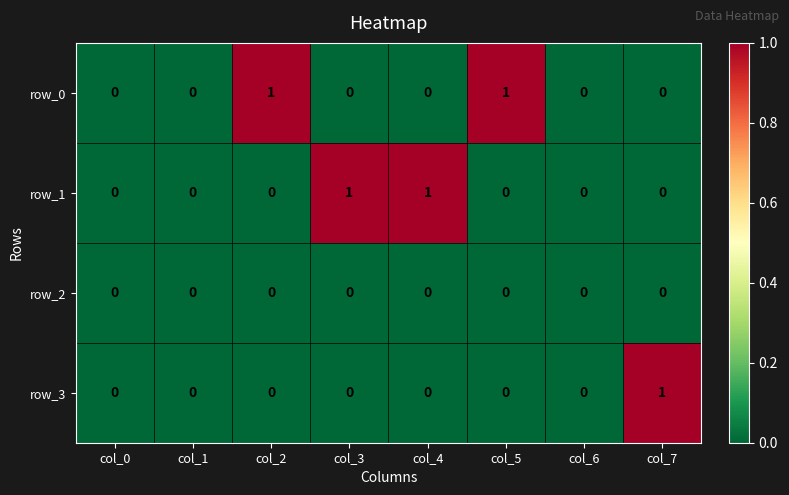

The row_2 series shows 0 at col_0. True or false?

True